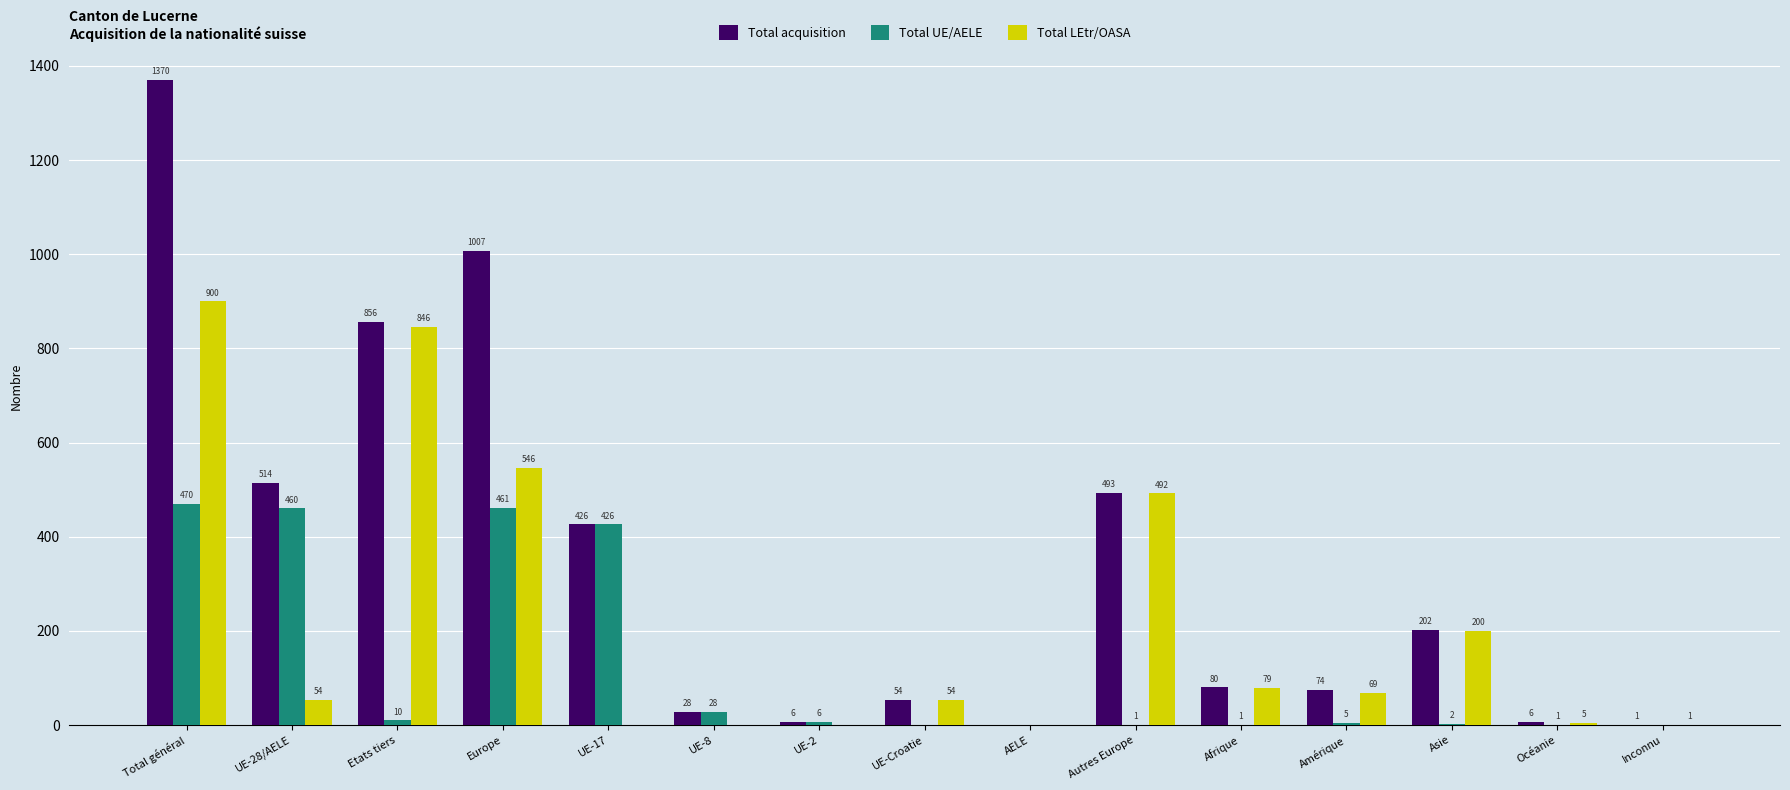

What is the greatest value displayed?

1370